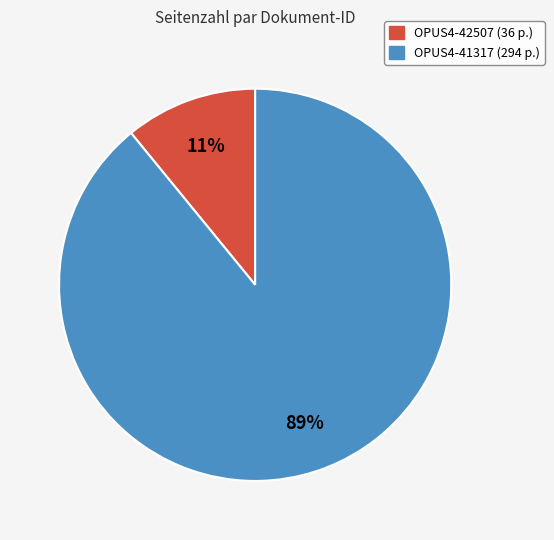

To the nearest percent, what is the average slice percentage?

50%